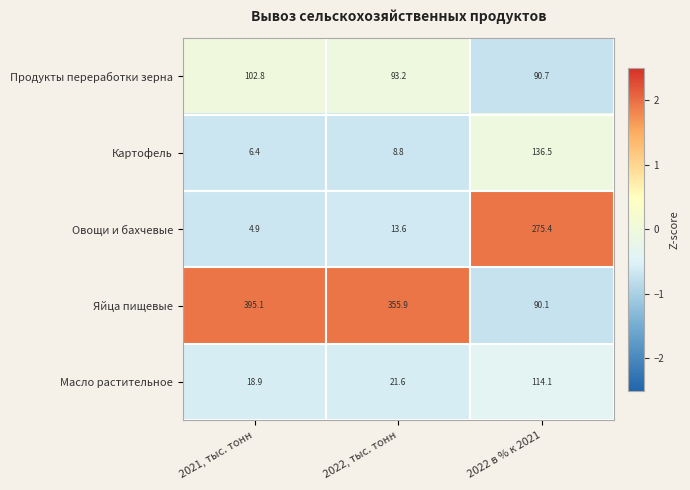

How many values in the Продукты переработки зерна series exceed 93?

2